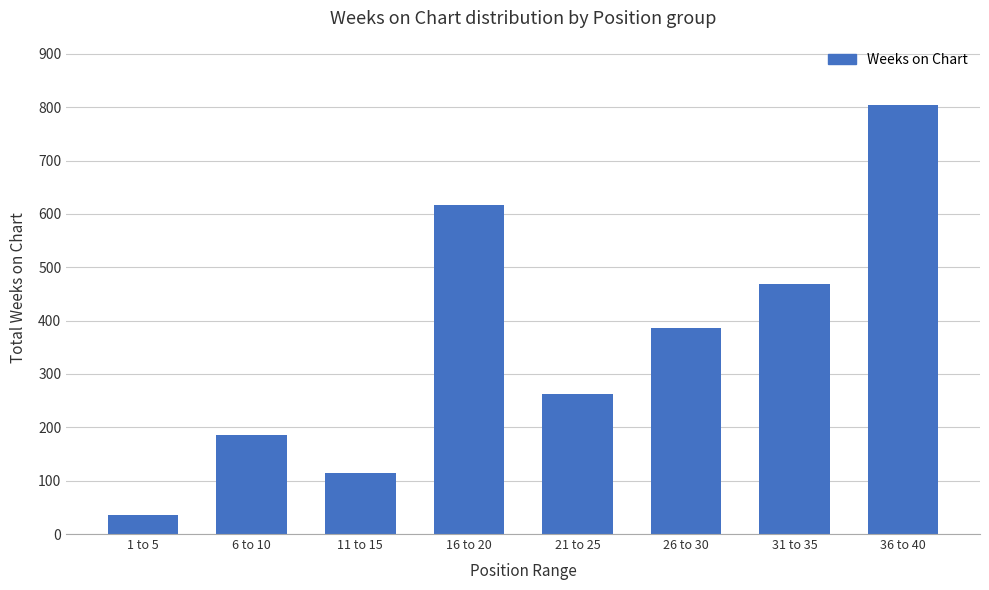

Rank the categories by value from highest to lowest.

36 to 40, 16 to 20, 31 to 35, 26 to 30, 21 to 25, 6 to 10, 11 to 15, 1 to 5